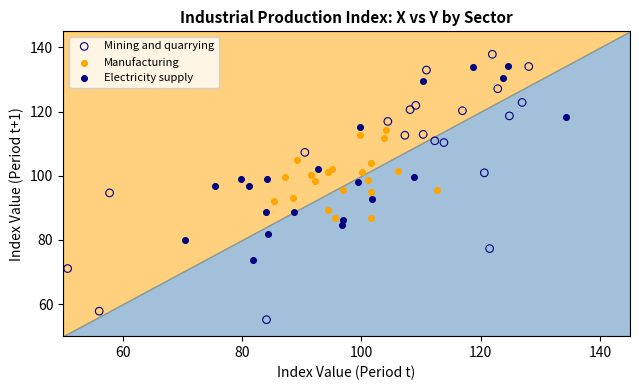

Which series contains the lowest Y value?

Mining and quarrying